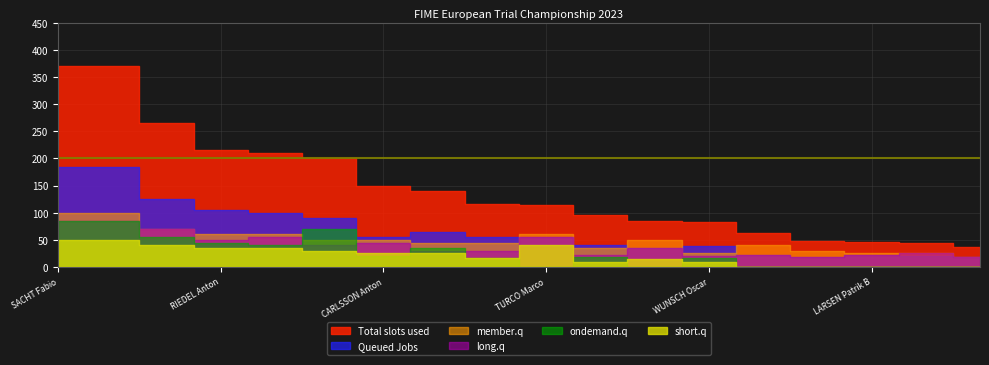

Reading left to right, extract all data points from this chart.

Total slots used: 370	370	265	215	210	200	150	140	116	115	95	85	83	62	48	47	45	36
Queued Jobs: 185	185	125	105	100	90	55	65	56	55	40	35	38	22	18	22	20	18
member.q: 100	100	70	60	60	50	50	45	45	60	35	50	25	40	30	25	25	18
long.q: 85	85	70	50	55	40	45	30	30	55	22	35	20	22	18	22	25	18
ondemand.q: 85	85	55	45	40	70	20	35	16	0	18	0	16	0	0	0	0	0
short.q: 50	50	40	35	35	30	25	25	16	40	10	15	10	0	0	0	0	0